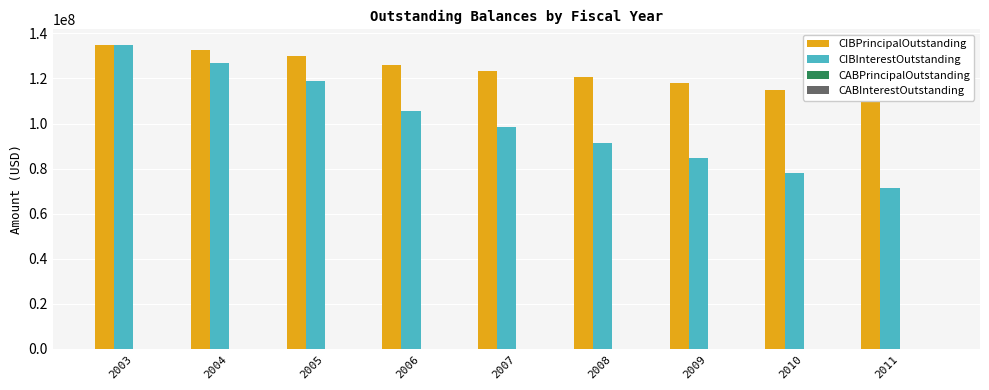

Reading left to right, transcribe all the data shown in this chart.

CIBPrincipalOutstanding: 134785000.0	132520000.0	130075000.0	126065000.0	123470000.0	120830000.0	118025000.0	115065000.0	111945000.0
CIBInterestOutstanding: 134989831.3	126915608.8	118974751.3	105469525.0	98411500.0	91485250.0	84698500.0	78060000.0	71582250.0
CABPrincipalOutstanding: 0.0	0.0	0.0	0.0	0.0	0.0	0.0	0.0	0.0
CABInterestOutstanding: 0.0	0.0	0.0	0.0	0.0	0.0	0.0	0.0	0.0